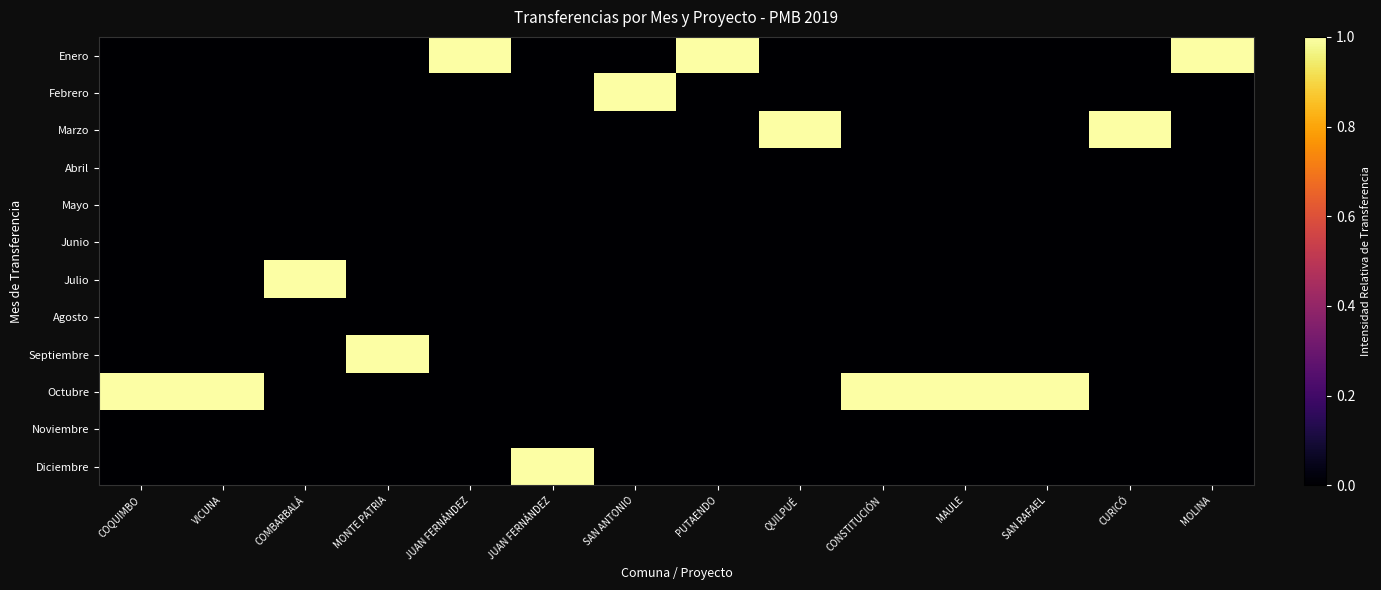

Reading left to right, transcribe all the data shown in this chart.

Enero: COQUIMBO=0	VICUNA=0	COMBARBALÁ=0	MONTE PATRIA=0	JUAN FERNÁNDEZ=1	JUAN FERNÁNDEZ=0	SAN ANTONIO=0	PUTAENDO=1	QUILPUÉ=0	CONSTITUCIÓN=0	MAULE=0	SAN RAFAEL=0	CURICÓ=0	MOLINA=1
Febrero: COQUIMBO=0	VICUNA=0	COMBARBALÁ=0	MONTE PATRIA=0	JUAN FERNÁNDEZ=0	JUAN FERNÁNDEZ=0	SAN ANTONIO=1	PUTAENDO=0	QUILPUÉ=0	CONSTITUCIÓN=0	MAULE=0	SAN RAFAEL=0	CURICÓ=0	MOLINA=0
Marzo: COQUIMBO=0	VICUNA=0	COMBARBALÁ=0	MONTE PATRIA=0	JUAN FERNÁNDEZ=0	JUAN FERNÁNDEZ=0	SAN ANTONIO=0	PUTAENDO=0	QUILPUÉ=1	CONSTITUCIÓN=0	MAULE=0	SAN RAFAEL=0	CURICÓ=1	MOLINA=0
Abril: COQUIMBO=0	VICUNA=0	COMBARBALÁ=0	MONTE PATRIA=0	JUAN FERNÁNDEZ=0	JUAN FERNÁNDEZ=0	SAN ANTONIO=0	PUTAENDO=0	QUILPUÉ=0	CONSTITUCIÓN=0	MAULE=0	SAN RAFAEL=0	CURICÓ=0	MOLINA=0
Mayo: COQUIMBO=0	VICUNA=0	COMBARBALÁ=0	MONTE PATRIA=0	JUAN FERNÁNDEZ=0	JUAN FERNÁNDEZ=0	SAN ANTONIO=0	PUTAENDO=0	QUILPUÉ=0	CONSTITUCIÓN=0	MAULE=0	SAN RAFAEL=0	CURICÓ=0	MOLINA=0
Junio: COQUIMBO=0	VICUNA=0	COMBARBALÁ=0	MONTE PATRIA=0	JUAN FERNÁNDEZ=0	JUAN FERNÁNDEZ=0	SAN ANTONIO=0	PUTAENDO=0	QUILPUÉ=0	CONSTITUCIÓN=0	MAULE=0	SAN RAFAEL=0	CURICÓ=0	MOLINA=0
Julio: COQUIMBO=0	VICUNA=0	COMBARBALÁ=1	MONTE PATRIA=0	JUAN FERNÁNDEZ=0	JUAN FERNÁNDEZ=0	SAN ANTONIO=0	PUTAENDO=0	QUILPUÉ=0	CONSTITUCIÓN=0	MAULE=0	SAN RAFAEL=0	CURICÓ=0	MOLINA=0
Agosto: COQUIMBO=0	VICUNA=0	COMBARBALÁ=0	MONTE PATRIA=0	JUAN FERNÁNDEZ=0	JUAN FERNÁNDEZ=0	SAN ANTONIO=0	PUTAENDO=0	QUILPUÉ=0	CONSTITUCIÓN=0	MAULE=0	SAN RAFAEL=0	CURICÓ=0	MOLINA=0
Septiembre: COQUIMBO=0	VICUNA=0	COMBARBALÁ=0	MONTE PATRIA=1	JUAN FERNÁNDEZ=0	JUAN FERNÁNDEZ=0	SAN ANTONIO=0	PUTAENDO=0	QUILPUÉ=0	CONSTITUCIÓN=0	MAULE=0	SAN RAFAEL=0	CURICÓ=0	MOLINA=0
Octubre: COQUIMBO=1	VICUNA=1	COMBARBALÁ=0	MONTE PATRIA=0	JUAN FERNÁNDEZ=0	JUAN FERNÁNDEZ=0	SAN ANTONIO=0	PUTAENDO=0	QUILPUÉ=0	CONSTITUCIÓN=1	MAULE=1	SAN RAFAEL=1	CURICÓ=0	MOLINA=0
Noviembre: COQUIMBO=0	VICUNA=0	COMBARBALÁ=0	MONTE PATRIA=0	JUAN FERNÁNDEZ=0	JUAN FERNÁNDEZ=0	SAN ANTONIO=0	PUTAENDO=0	QUILPUÉ=0	CONSTITUCIÓN=0	MAULE=0	SAN RAFAEL=0	CURICÓ=0	MOLINA=0
Diciembre: COQUIMBO=0	VICUNA=0	COMBARBALÁ=0	MONTE PATRIA=0	JUAN FERNÁNDEZ=0	JUAN FERNÁNDEZ=1	SAN ANTONIO=0	PUTAENDO=0	QUILPUÉ=0	CONSTITUCIÓN=0	MAULE=0	SAN RAFAEL=0	CURICÓ=0	MOLINA=0